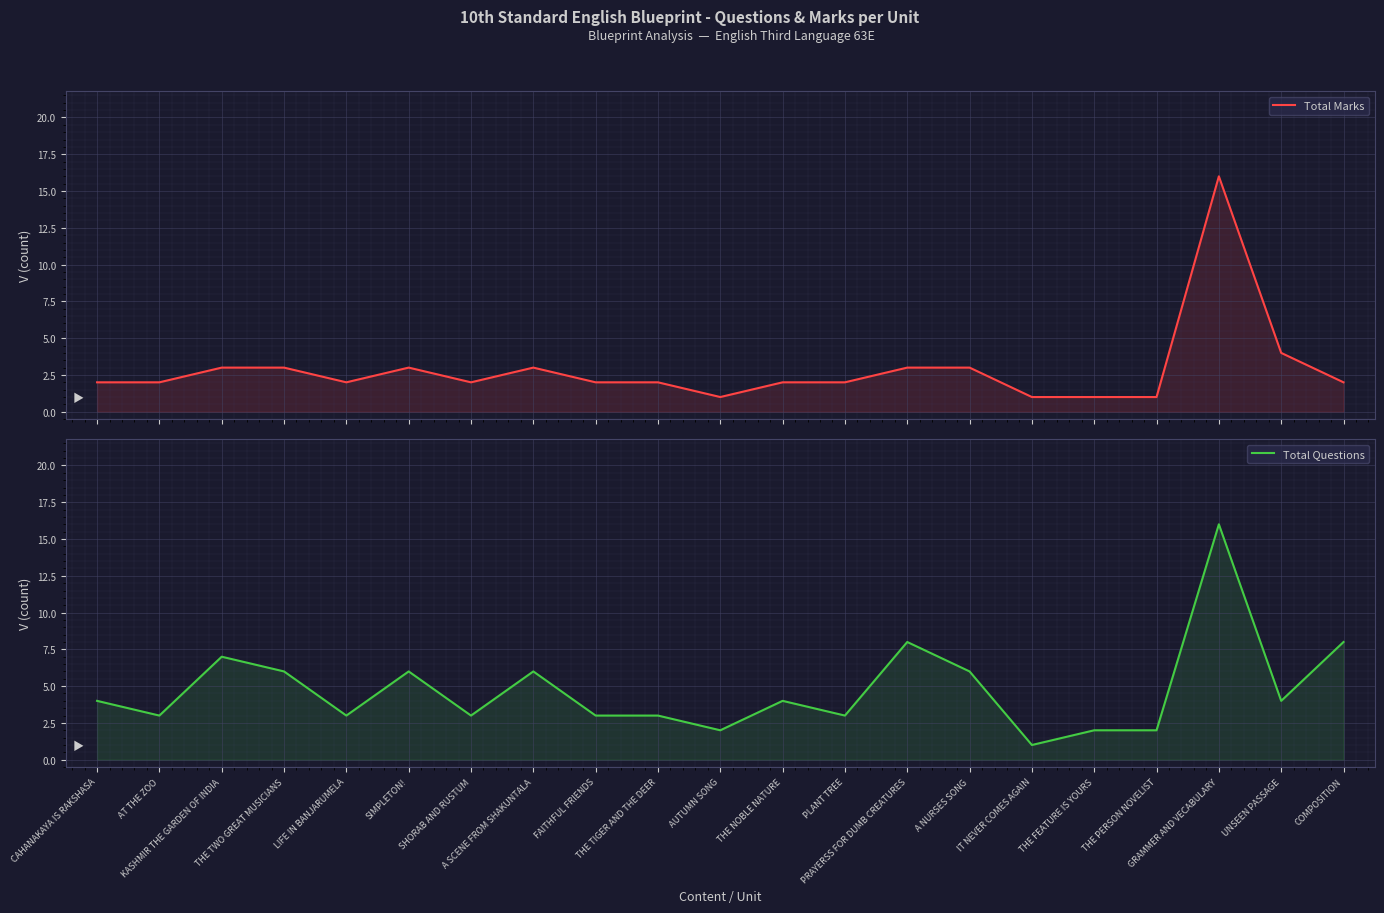

Rank the series by their average value, from highest to lowest.

Total Questions, Total Marks